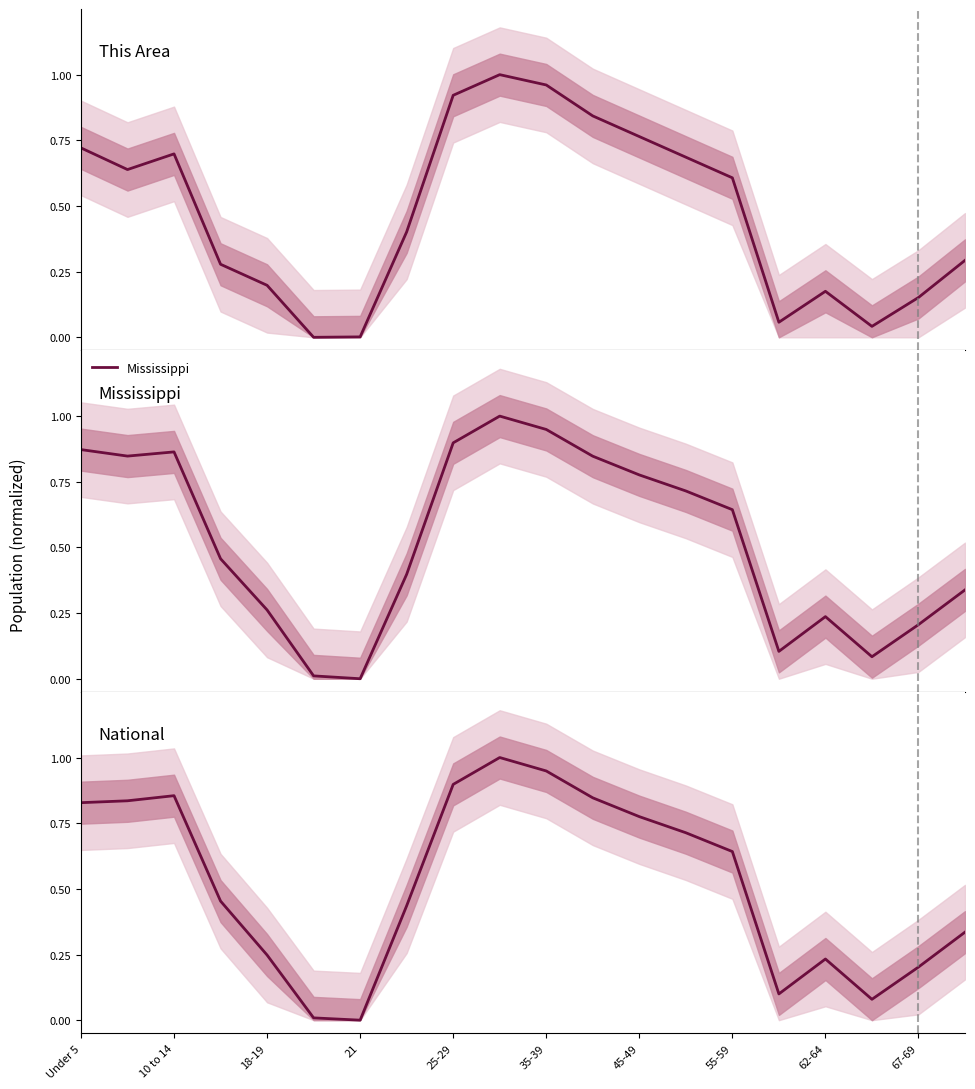

What is the label of the 14th point from the right?

21